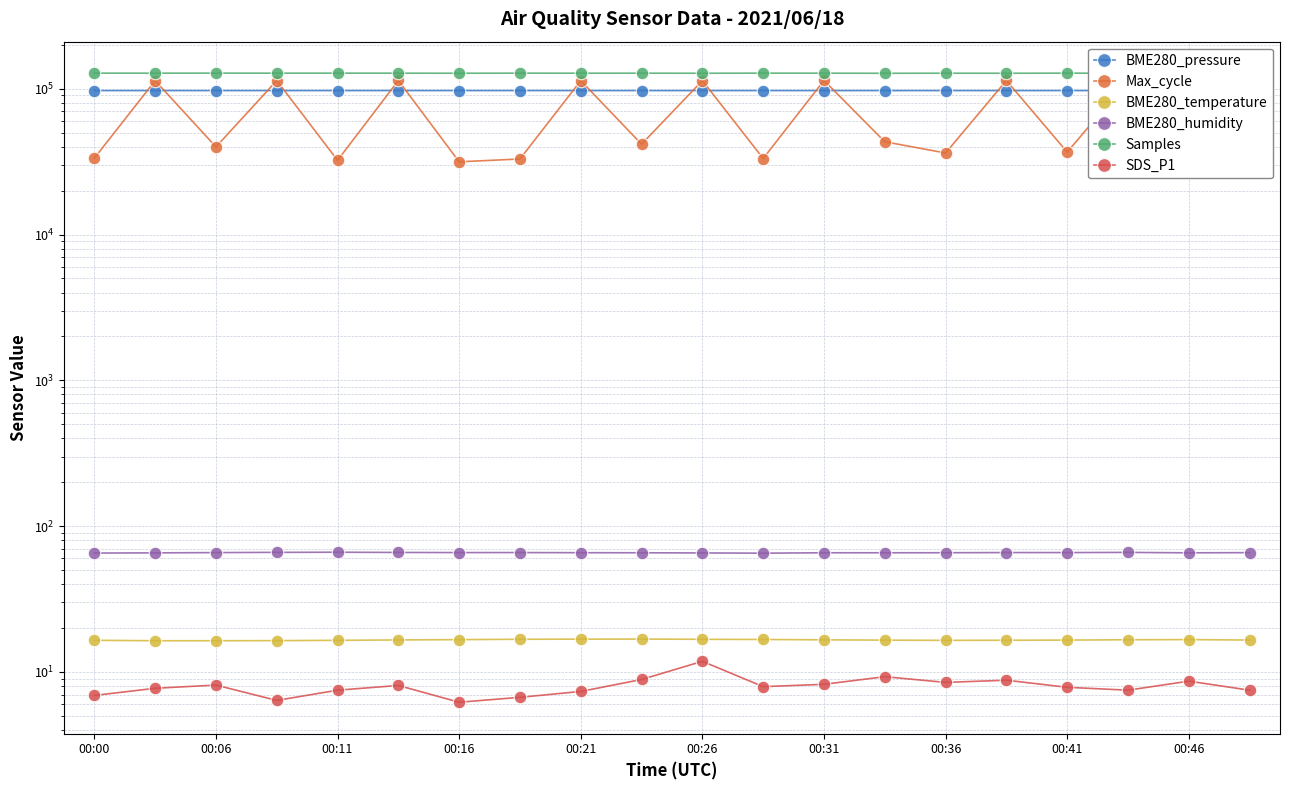

At which category is the sum across all series the highest?

00:31